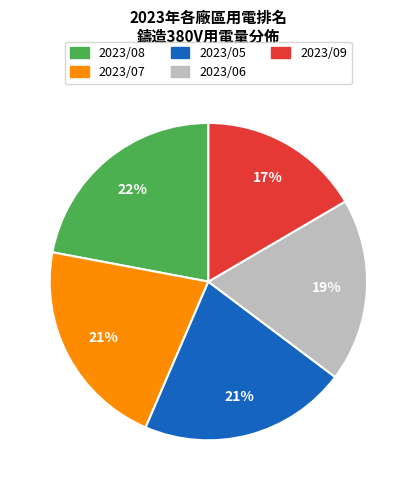

True or false: 2023/08 accounts for 9% of the total.

False